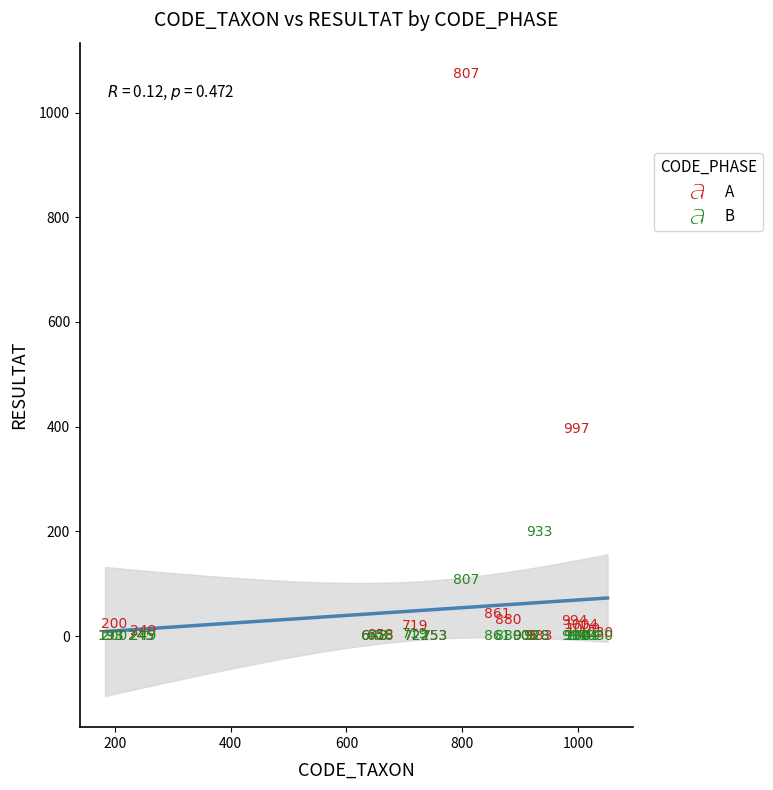

Which series contains the highest Y value?

A